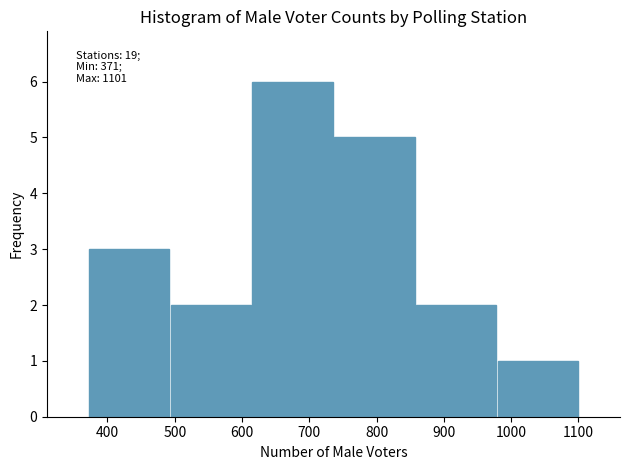

Which range on the x-axis has the tallest bar?

610 to 740